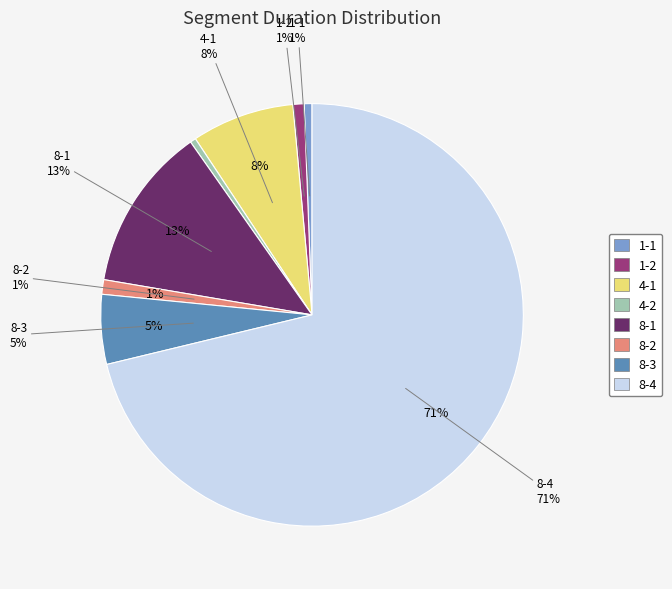

To the nearest percent, what portion does 1-1 represent?

1%